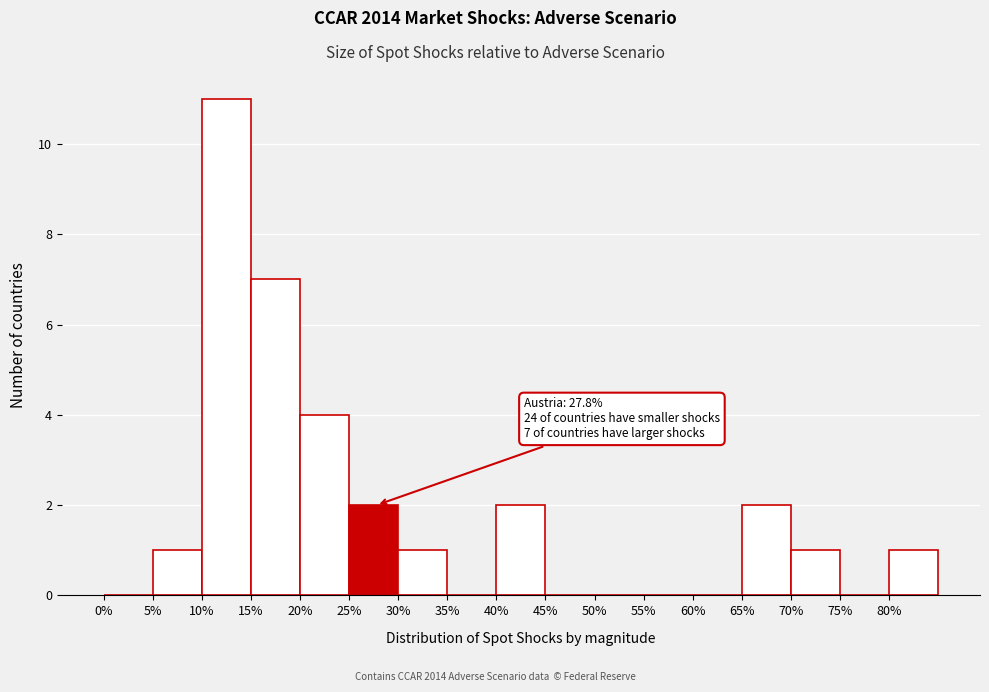

Over which range of the x-axis is the bar tallest?

10 to 15